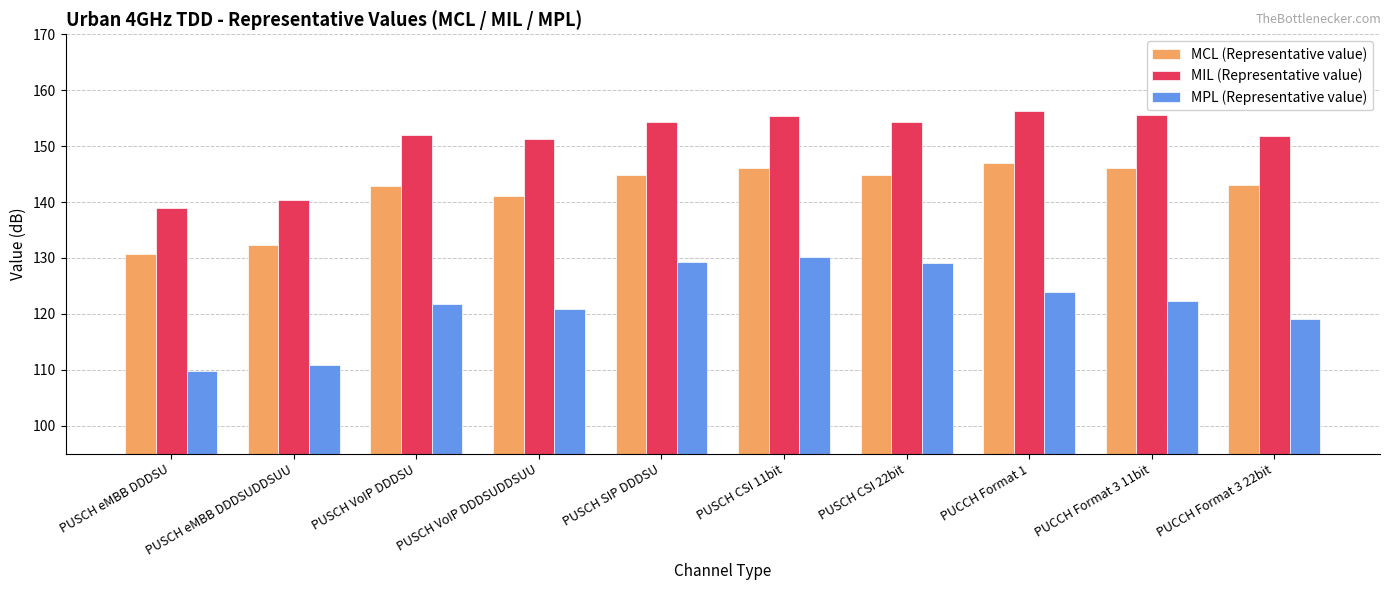

Is it true that MCL (Representative value) equals 83.0 at PUSCH CSI 11bit?

False